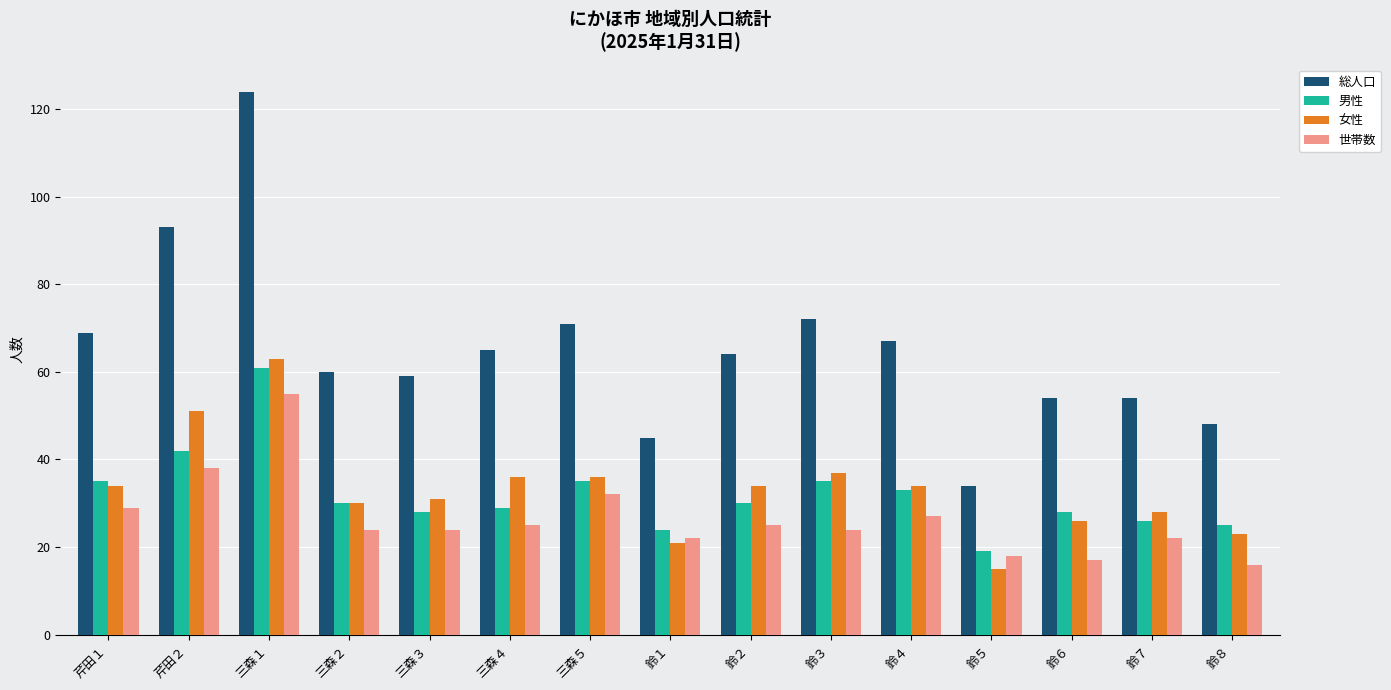

Is it true that 男性 equals 24 at 鈴１?

True